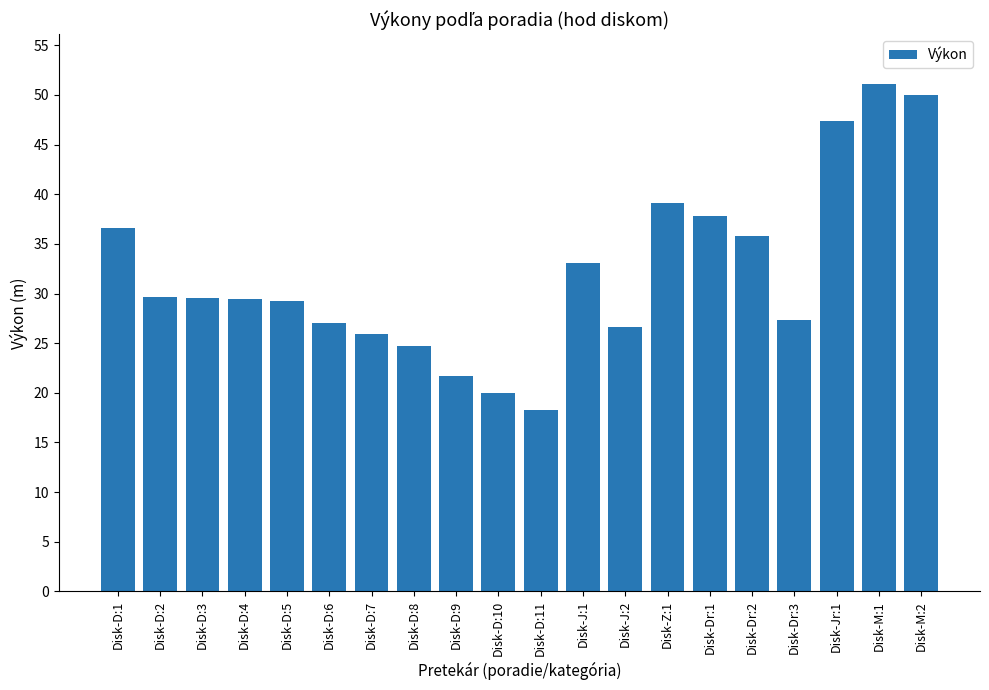

At which label does the data first exceed 29?

Disk-D:1